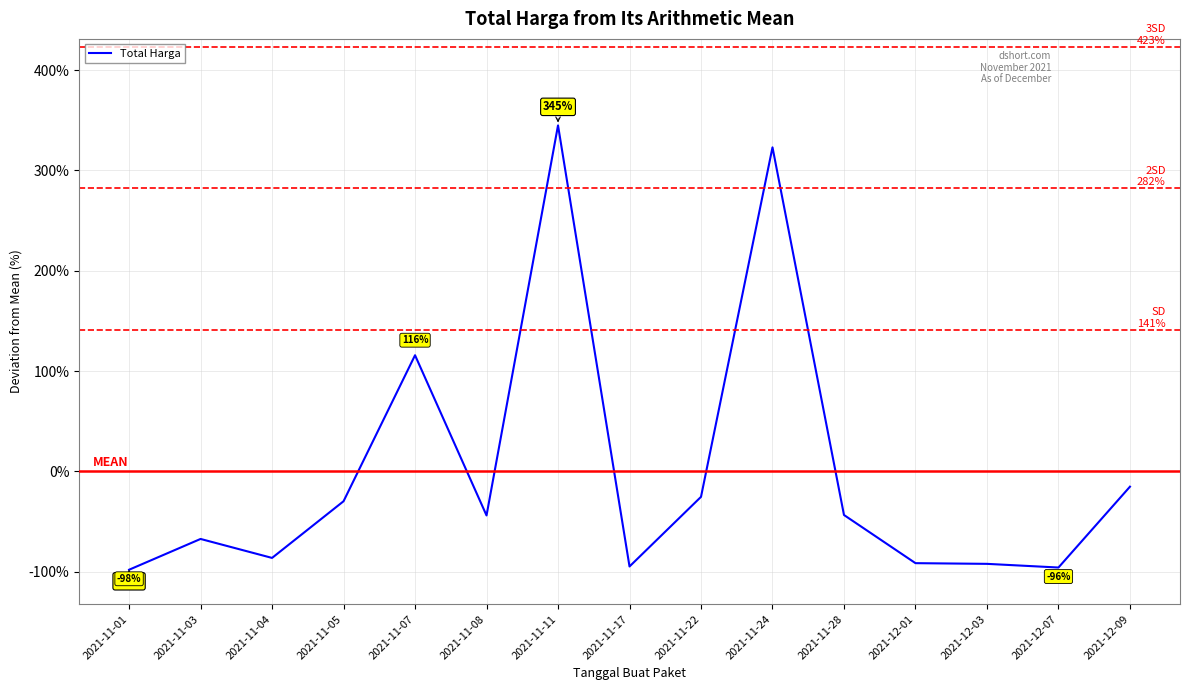

Is it true that the value at 2021-12-03 is -92.2?

True